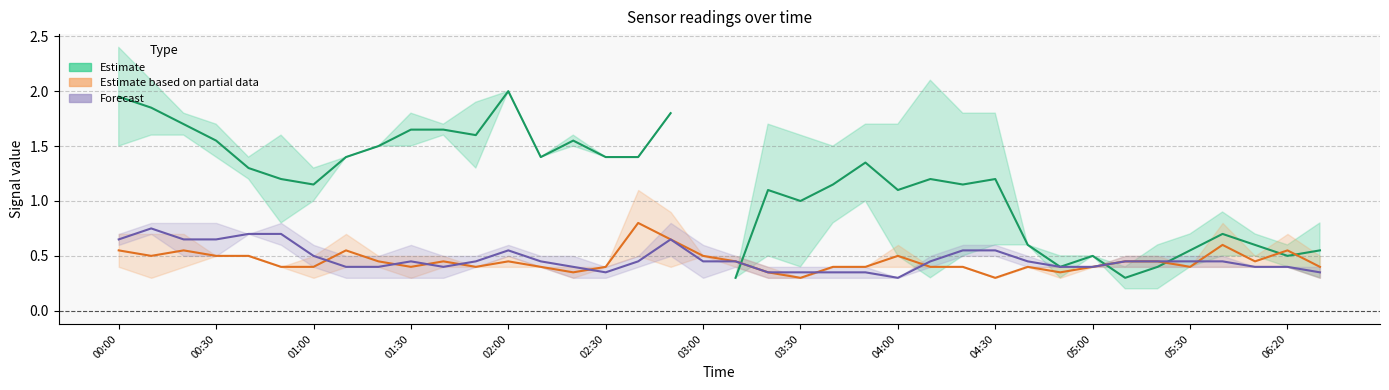

What is the sum of all Forecast values?

17.9